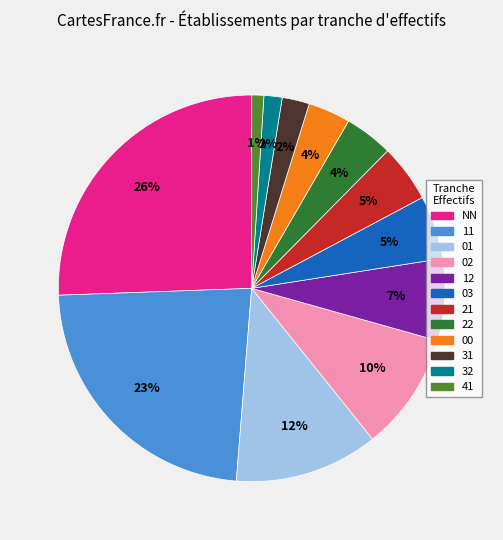

To the nearest percent, what percentage of the pie is 03?

5%